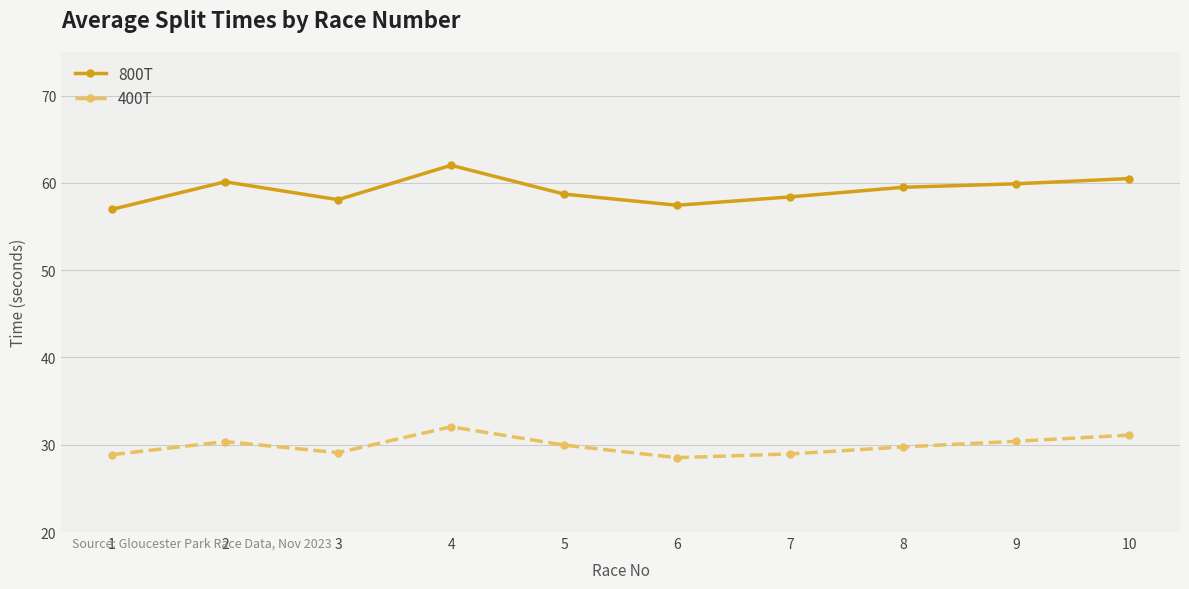

At which category does 800T reach its first local peak?

2